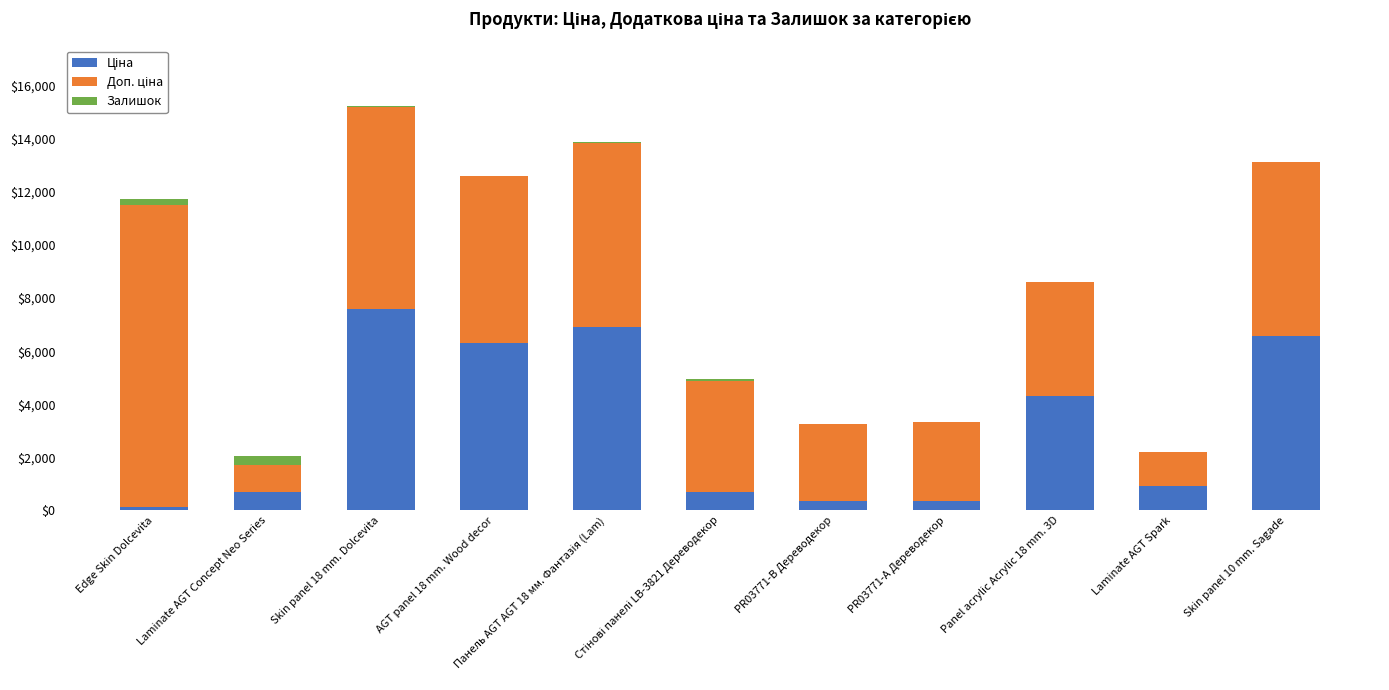

At which category is the sum across all series the highest?

Skin panel 18 mm. Dolcevita